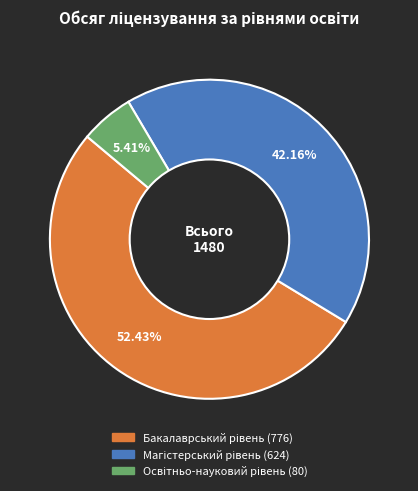

Does any single category account for the majority?

Yes